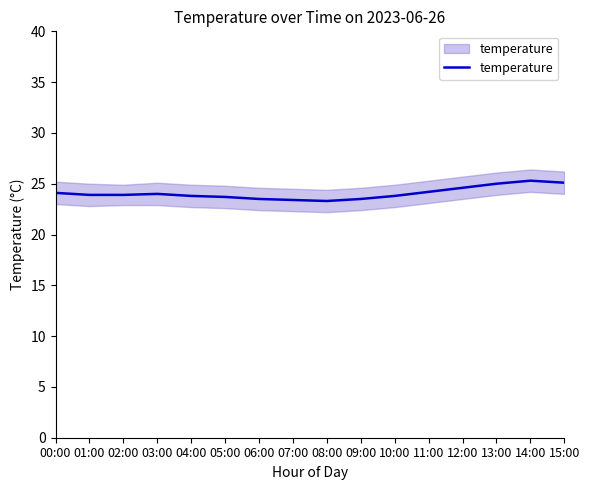

Does the chart have visible grid lines?

No